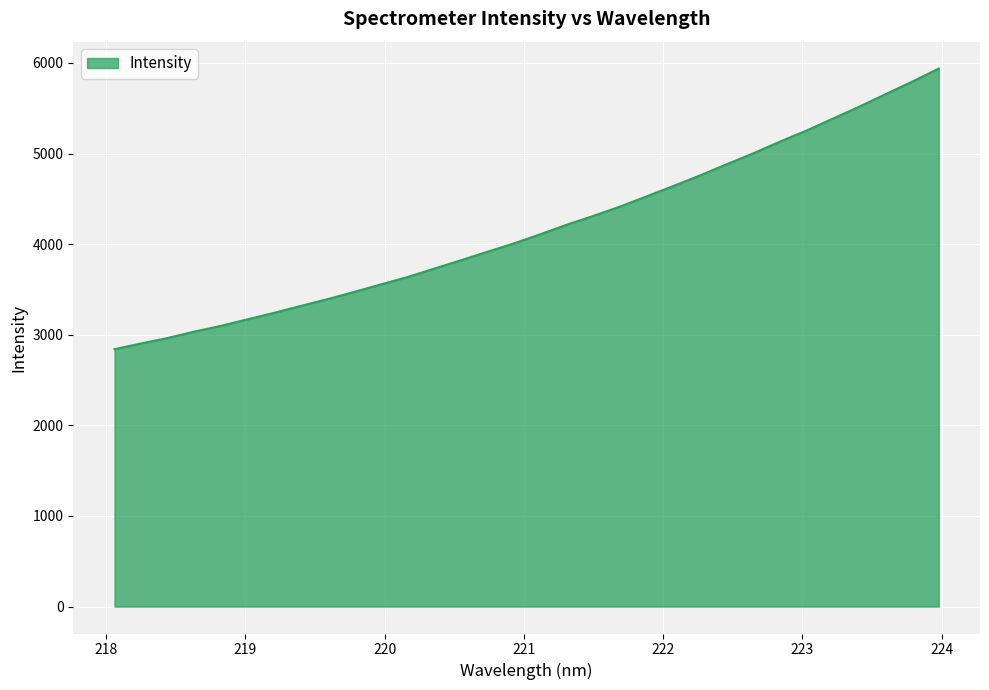

What is the minimum value shown in the chart?

2840.5